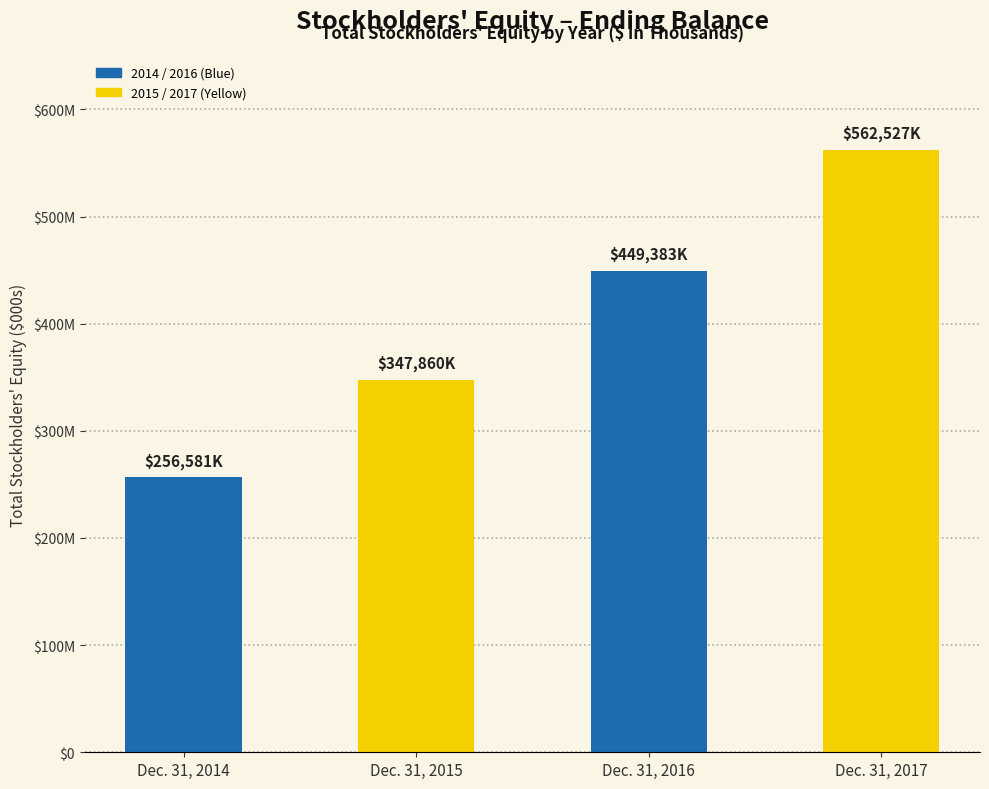

What is the difference between the maximum and minimum values?

305946